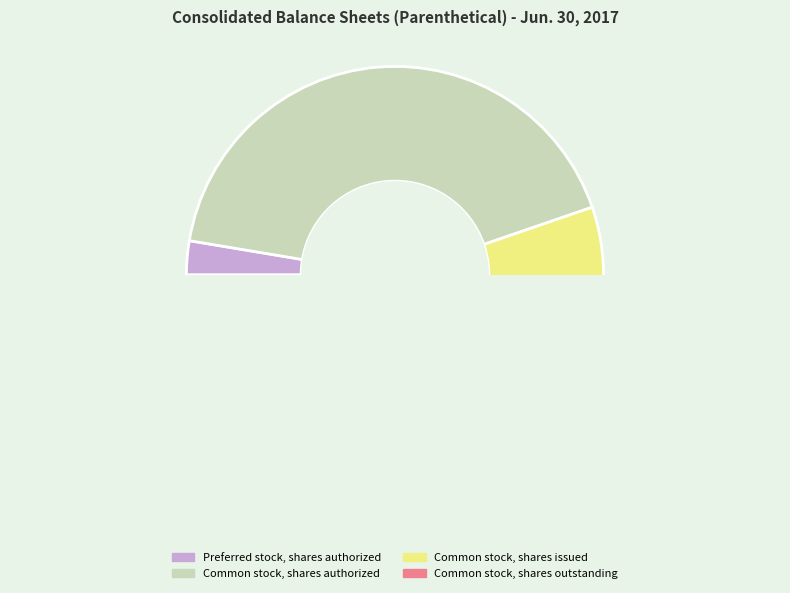

Between Common stock, shares outstanding and Common stock, shares issued, which is larger?

Common stock, shares outstanding